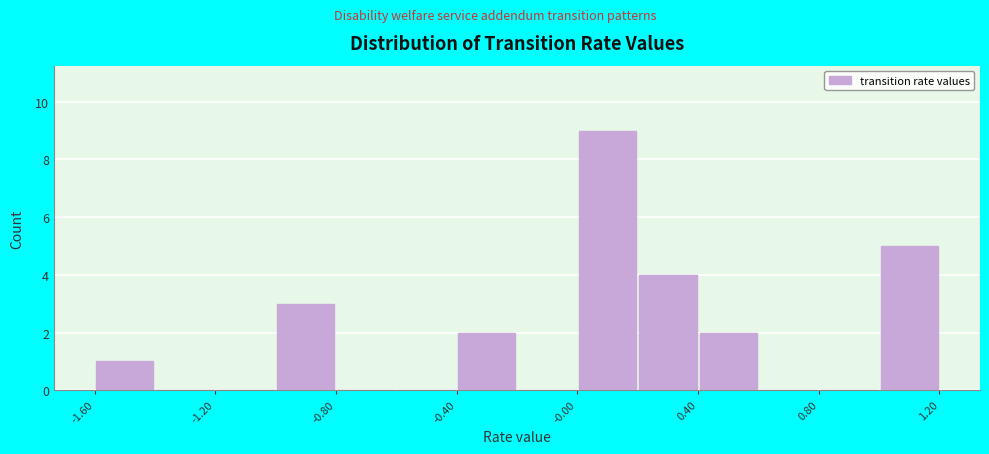

Over which range of the x-axis is the bar tallest?

0.0 to 0.2